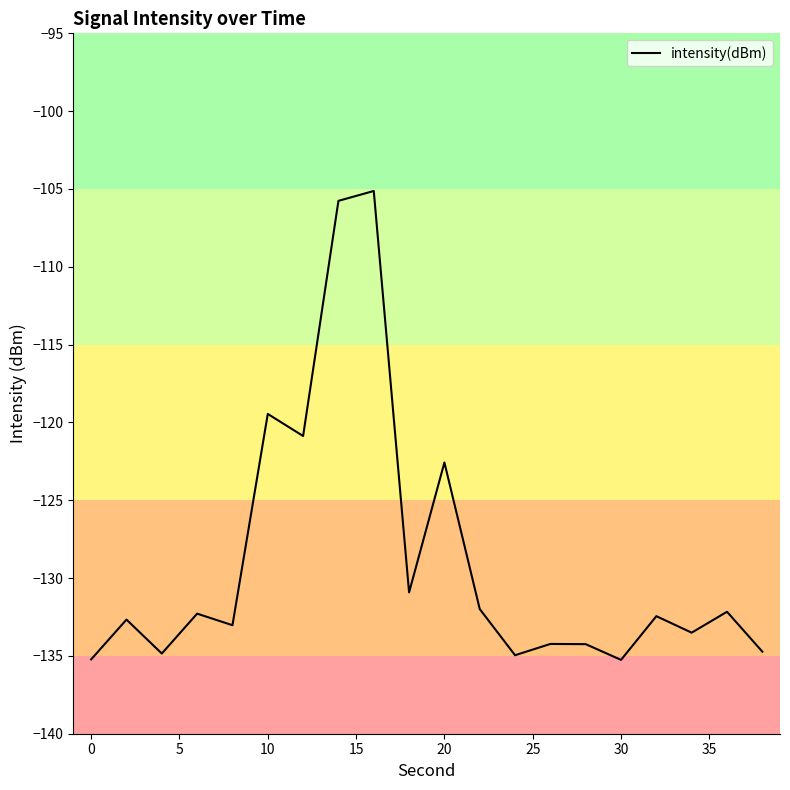

What is the maximum value shown in the chart?

-105.1